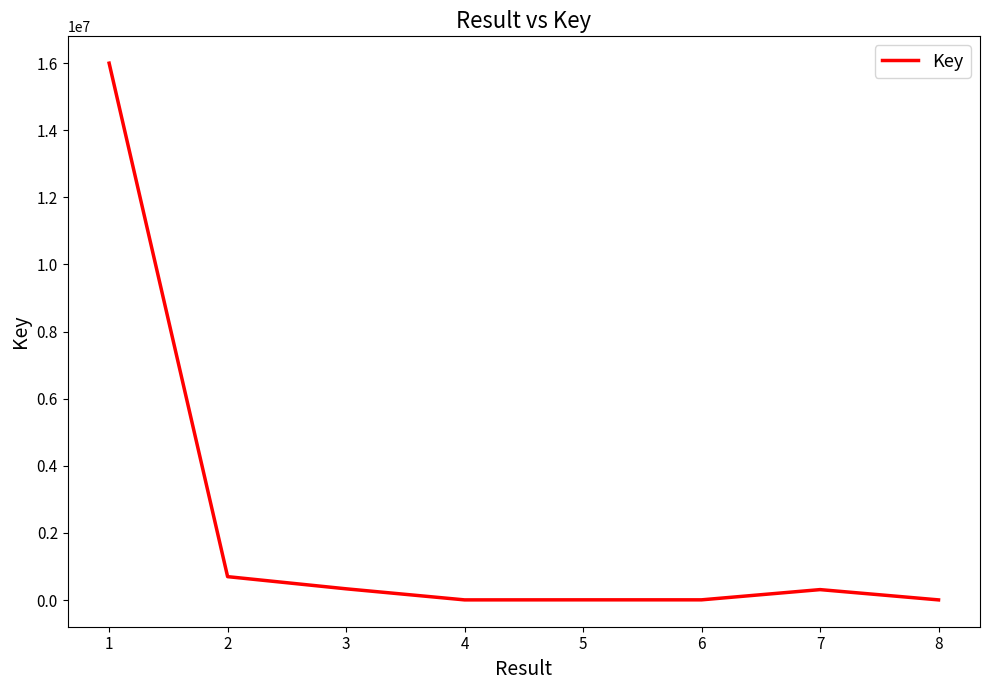

How many values are below 311301?

4